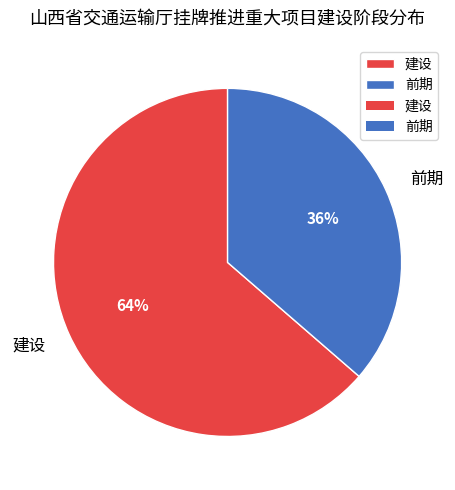

What percentage is the 建设 slice, to the nearest percent?

64%